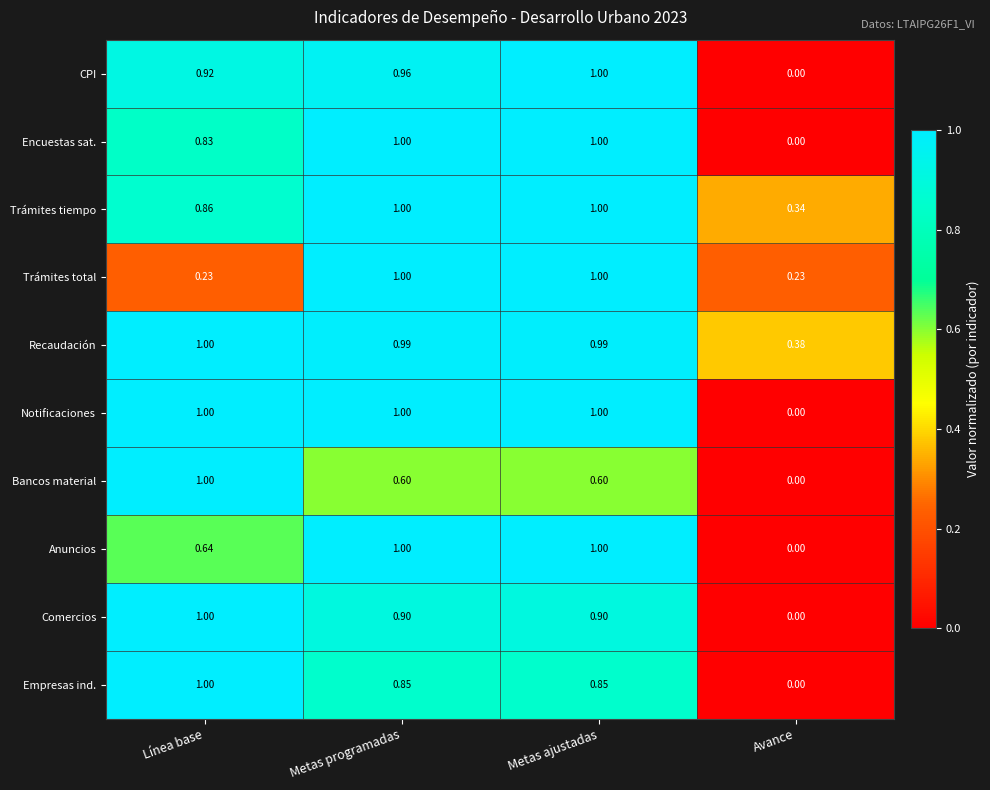

Which series has the largest total across all categories?

Recaudación